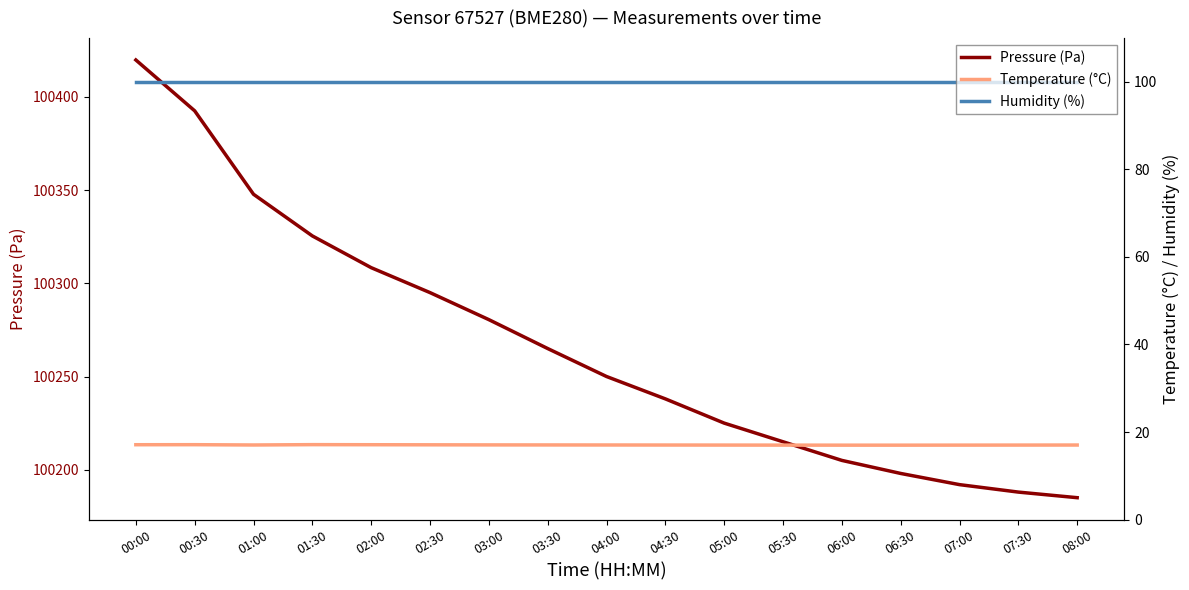

List the labels in order of Humidity (%) value, largest first.

00:00, 00:30, 01:00, 01:30, 02:00, 02:30, 03:00, 03:30, 04:00, 04:30, 05:00, 05:30, 06:00, 06:30, 07:00, 07:30, 08:00